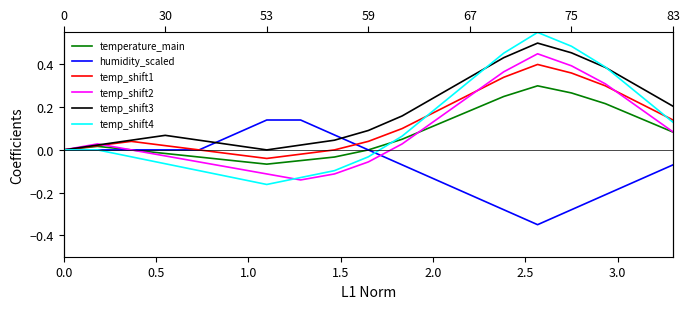

What are all the series names shown in the legend?

temperature_main, humidity_scaled, temp_shift1, temp_shift2, temp_shift3, temp_shift4